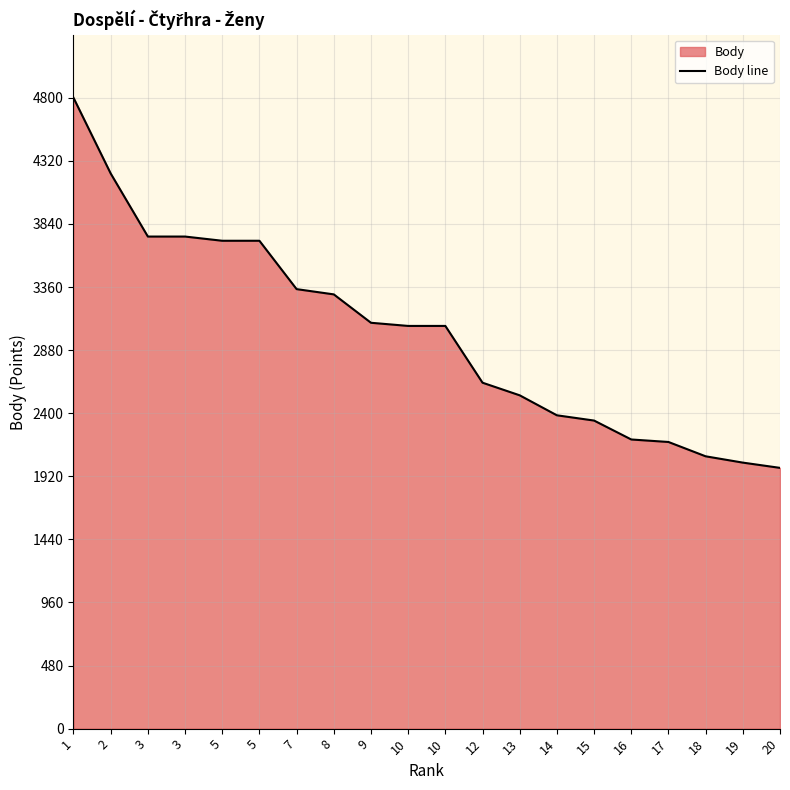

Is it true that the value at 20 is 3234?

False